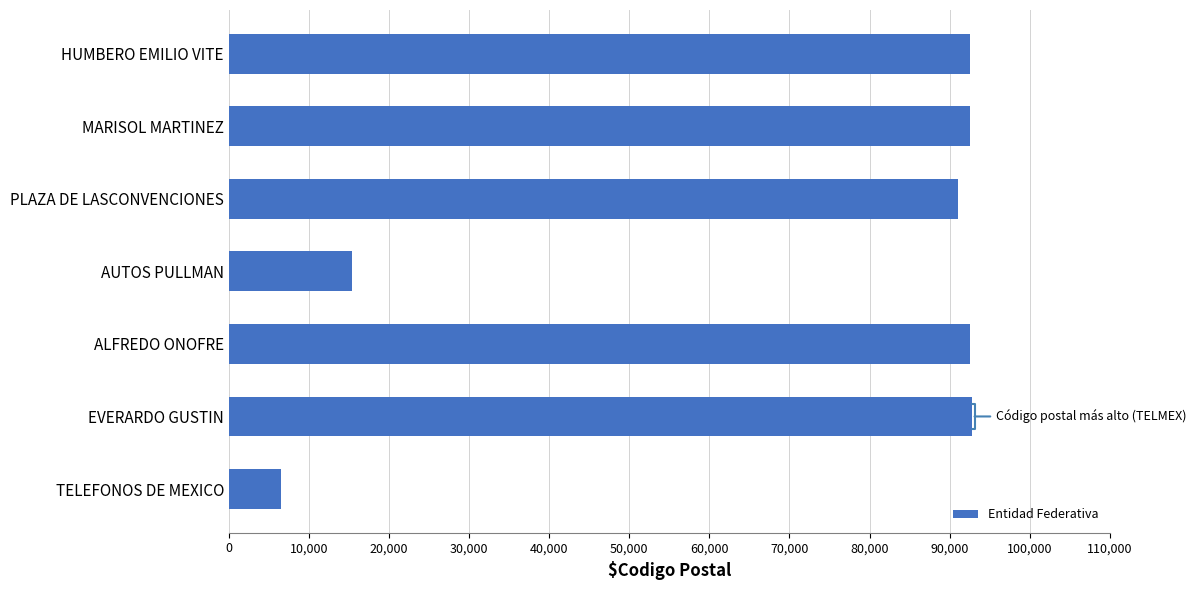

What is the minimum value shown in the chart?

6500